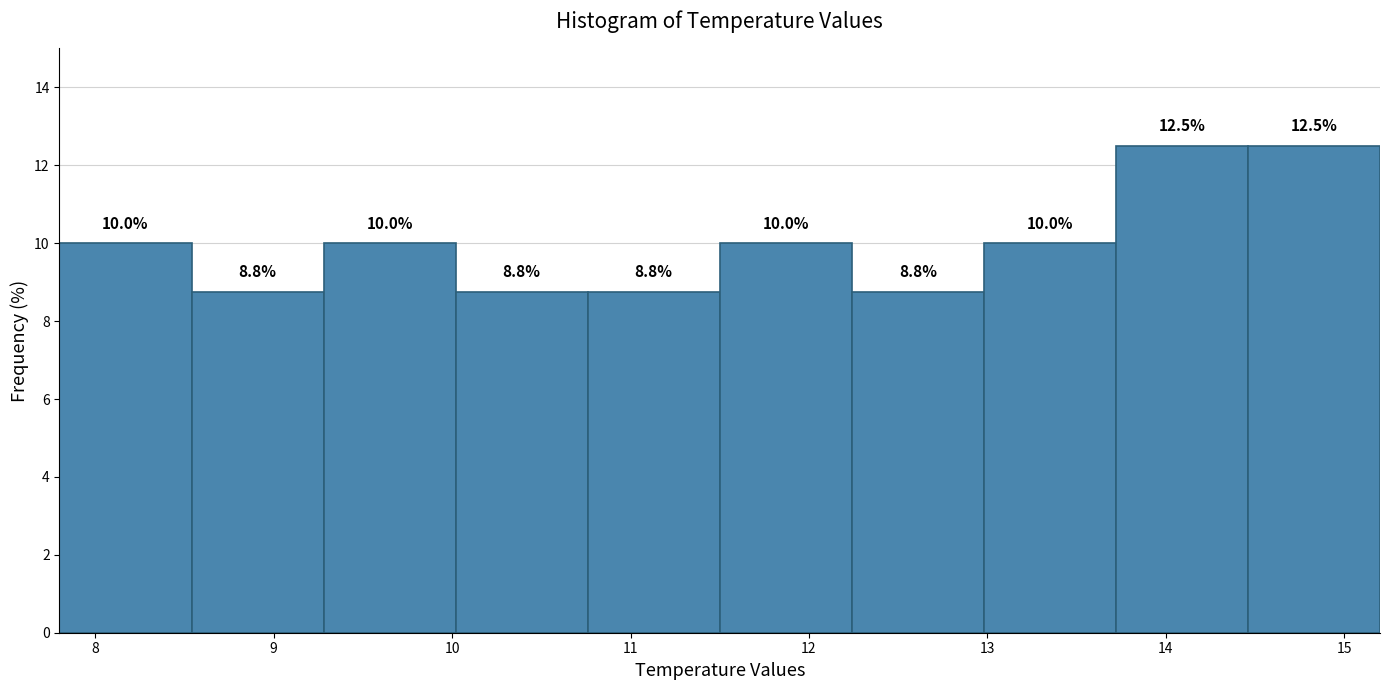

What is the height of the bar covering 9.28 to 10.02 on the x-axis? The bar edges are not printed on the chart, so give them approximately, as read against the axis.

10.0